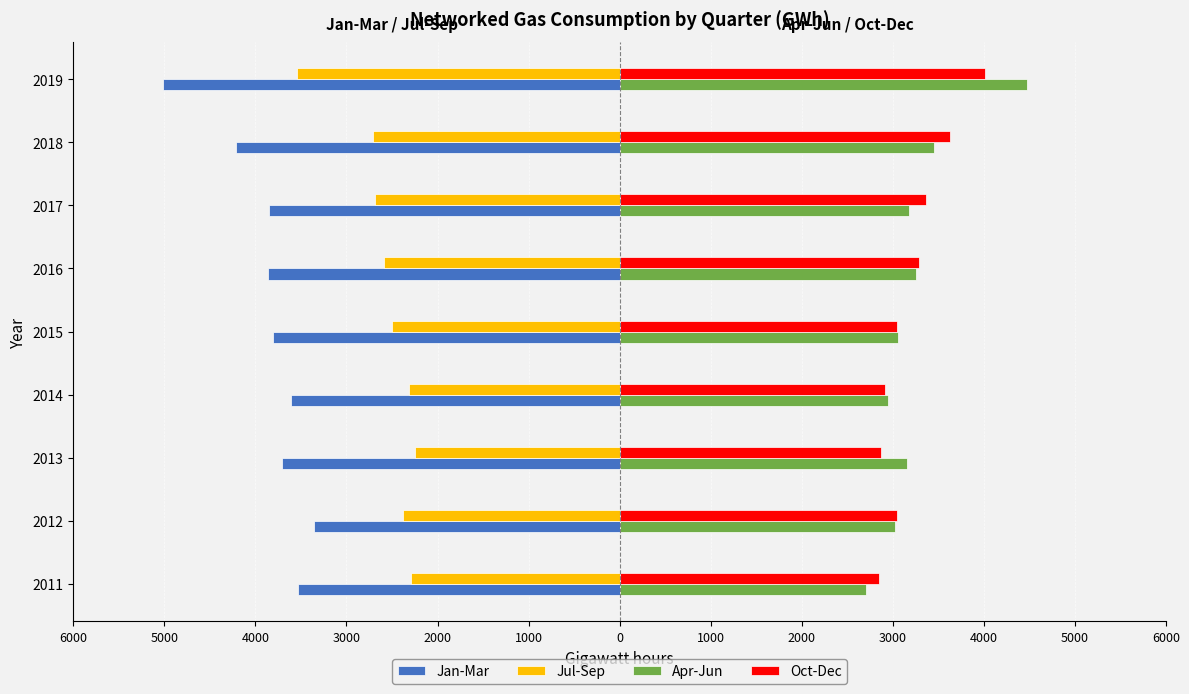

Reading left to right, extract all data points from this chart.

Jan-Mar: -3534	-3360	-3703	-3609	-3812	-3861	-3852	-4215	-5010
Jul-Sep: -2291	-2375	-2246	-2318	-2504	-2592	-2687	-2704	-3540
Apr-Jun: 2704	3020	3154	2952	3057	3259	3183	3452	4478
Oct-Dec: 2849	3048	2873	2912	3048	3292	3369	3627	4010